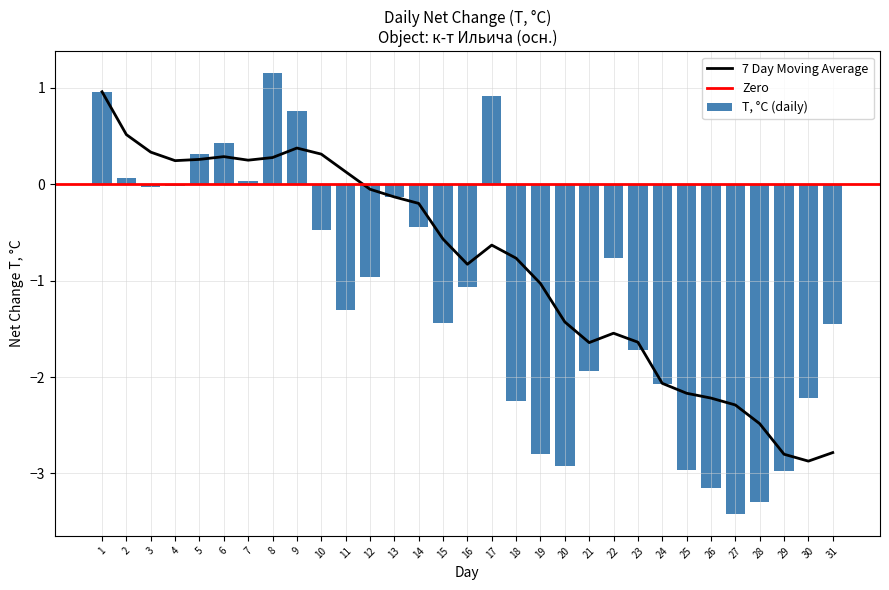

What is the minimum value shown in the chart?

-3.4